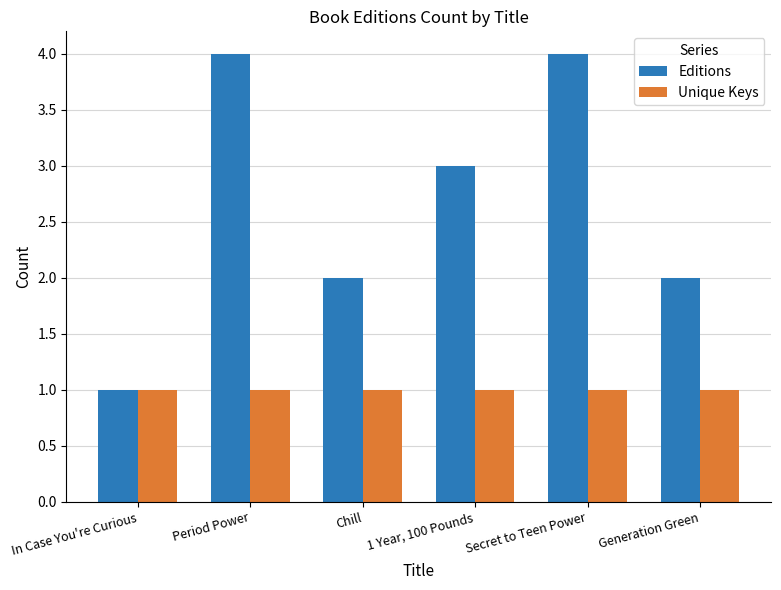

Reading left to right, transcribe all the data shown in this chart.

Editions: In Case You're Curious=1	Period Power=4	Chill=2	1 Year, 100 Pounds=3	Secret to Teen Power=4	Generation Green=2
Unique Keys: In Case You're Curious=1	Period Power=1	Chill=1	1 Year, 100 Pounds=1	Secret to Teen Power=1	Generation Green=1